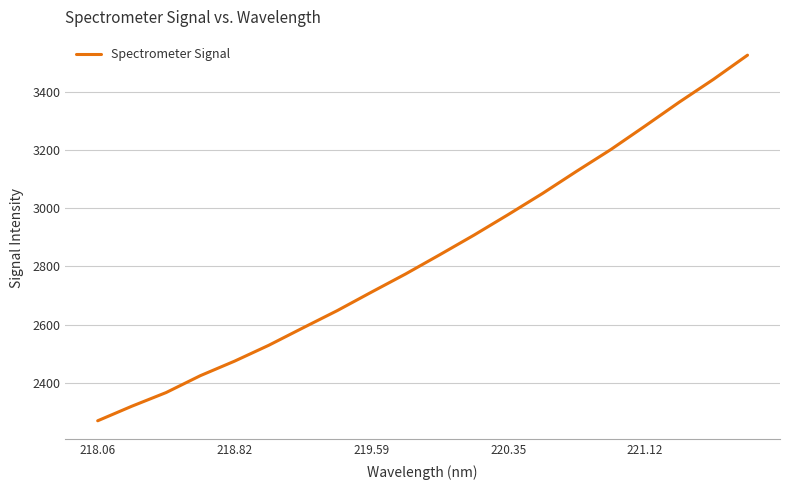

What is the maximum value shown in the chart?

3525.6